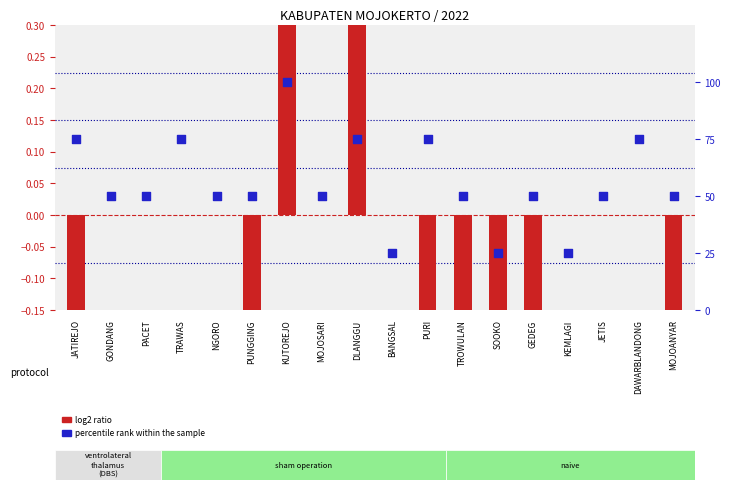

Which series has the widest spread of Y values?

percentile rank within the sample